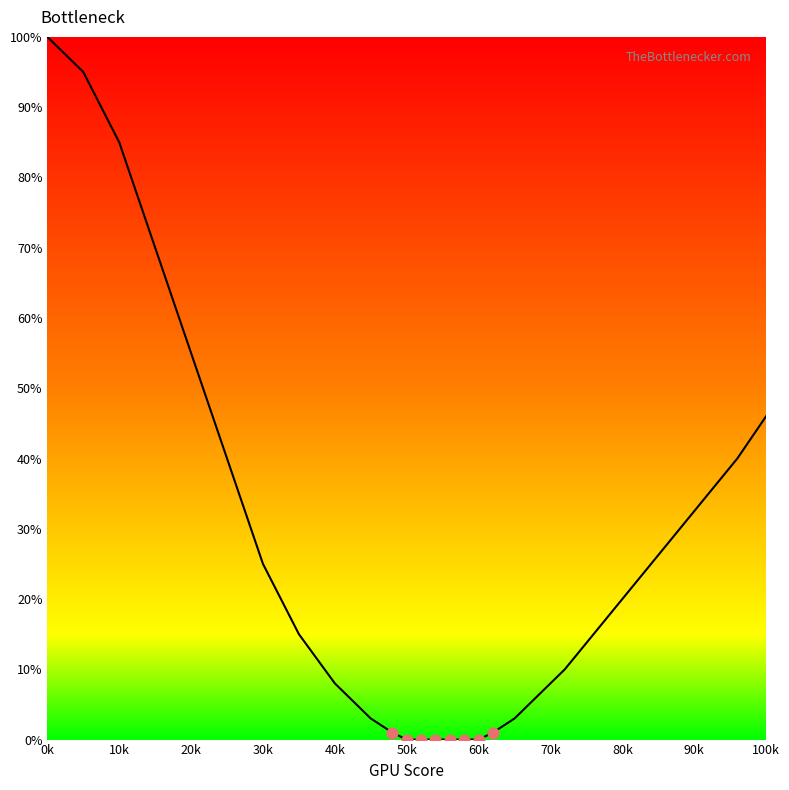

What is the difference between the maximum and minimum values?

100